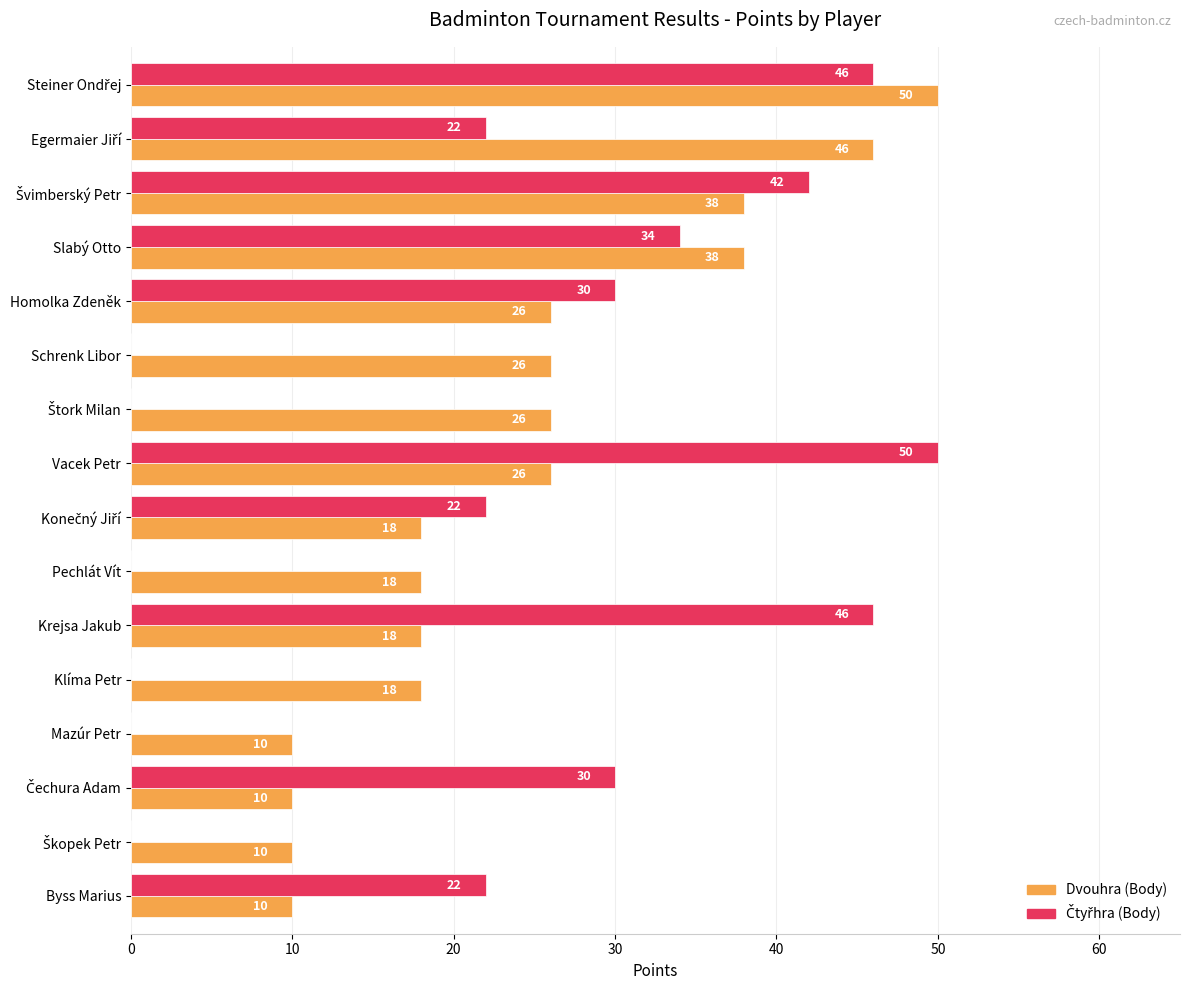

What is the maximum value for Dvouhra (Body)?

50